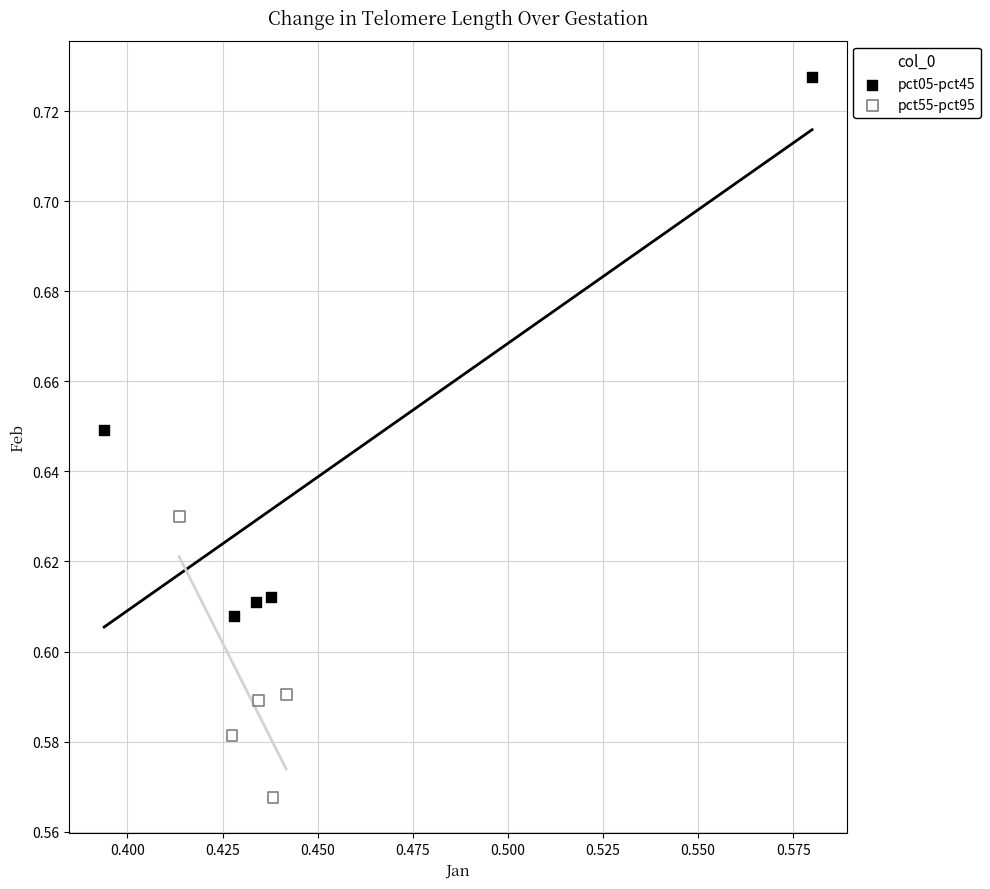

Which series reaches the maximum Y coordinate?

pct05-pct45